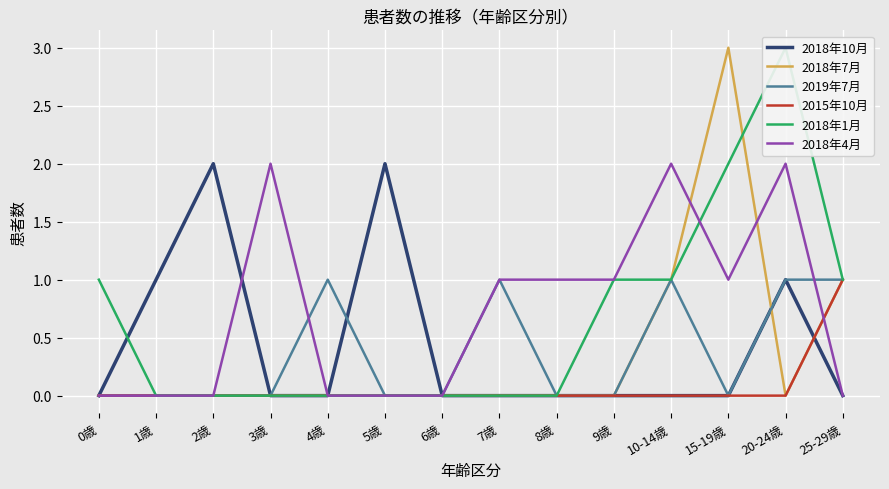

What is the average value of the 2018年1月 series?

1